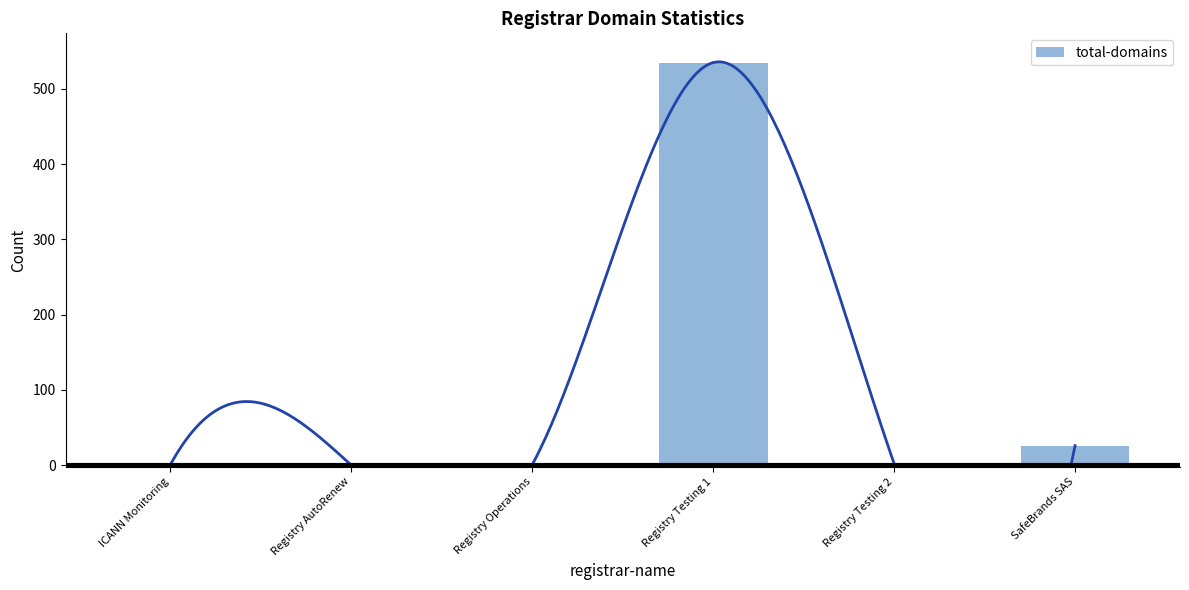

What is the label of the 6th bar from the right?

ICANN Monitoring